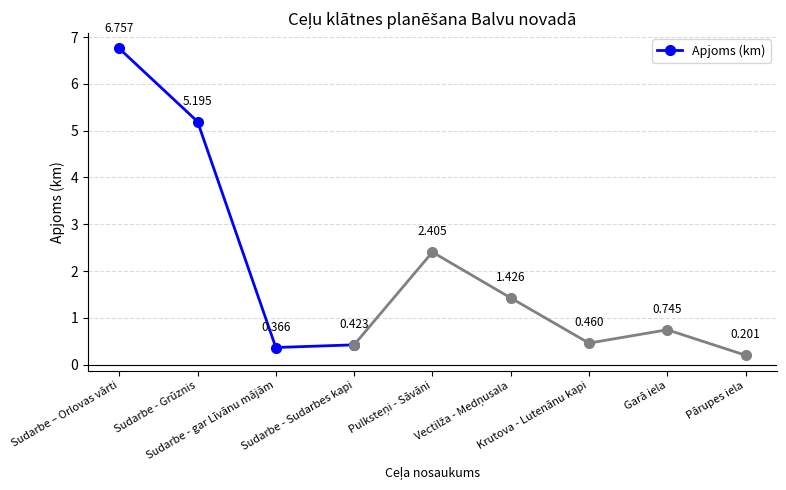

Which label corresponds to the smallest value in the chart?

Sudarbe - gar Līvānu mājām